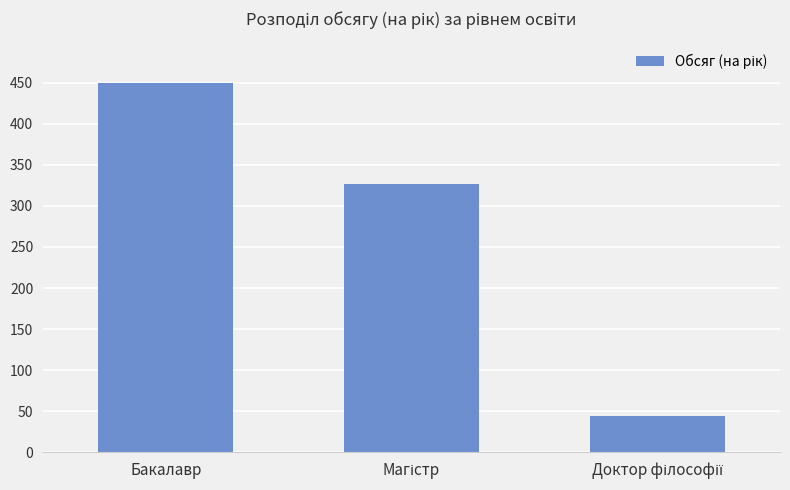

The value at Бакалавр is 242. True or false?

False